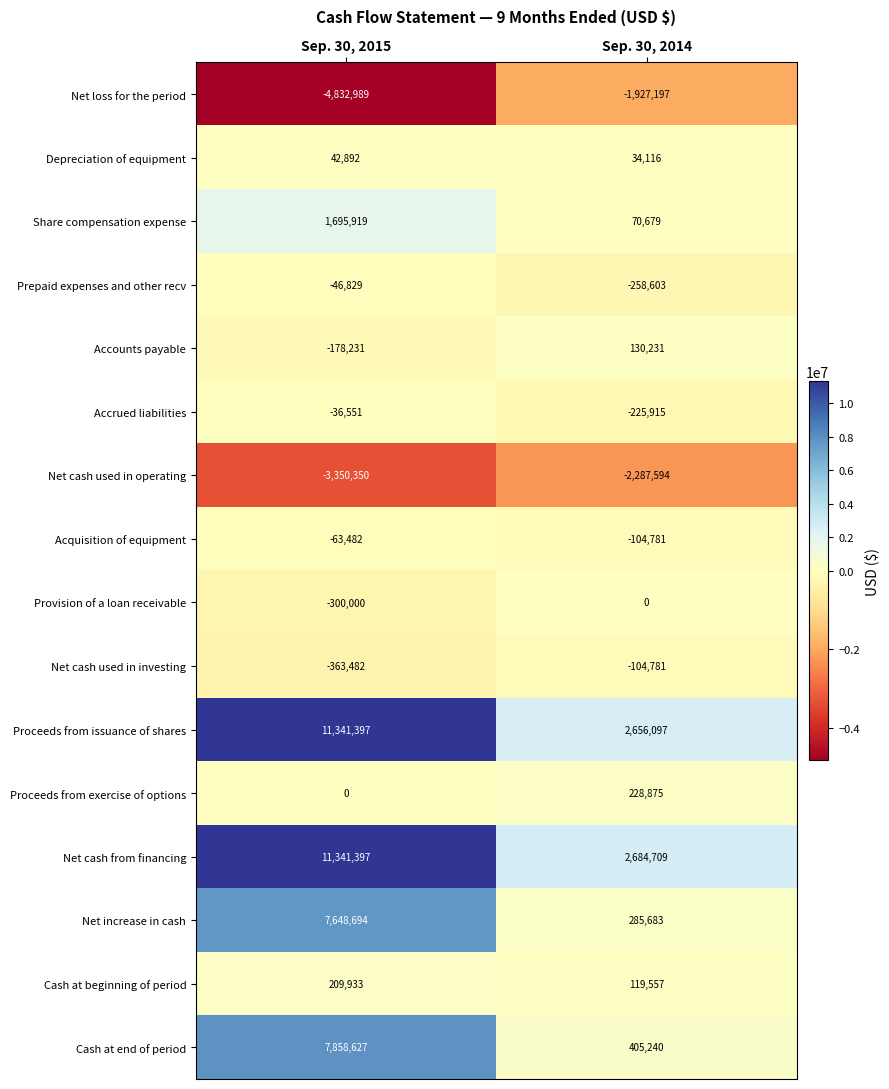

What is the total value across all series at Sep. 30, 2015?

30966945